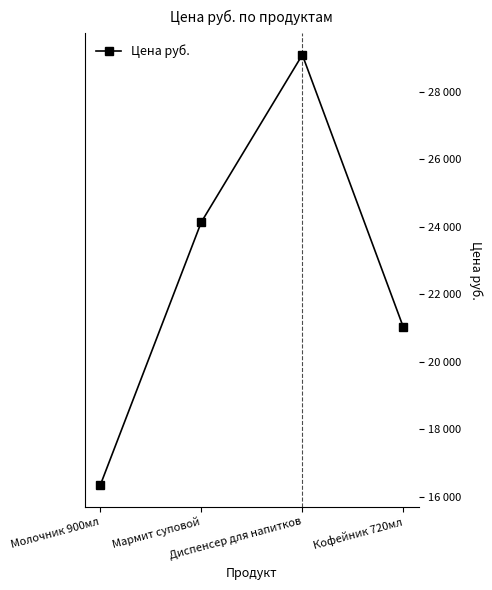

Is this an area chart (filled region under the line)?

No